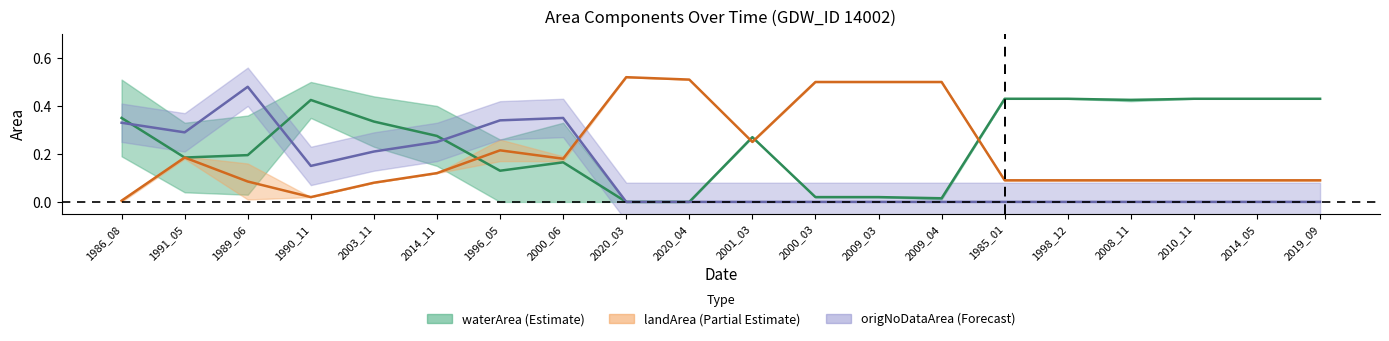

Where is waterArea_mid nearest to the value 0?

2020_03